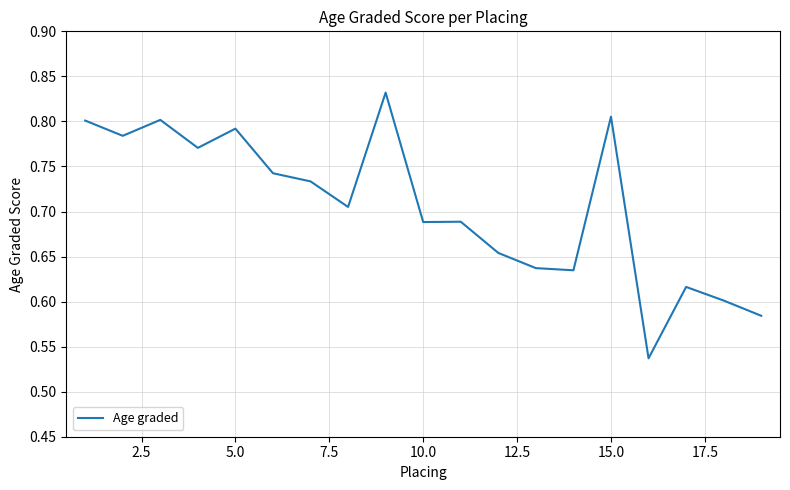

What is the difference between the maximum and minimum values?

0.3